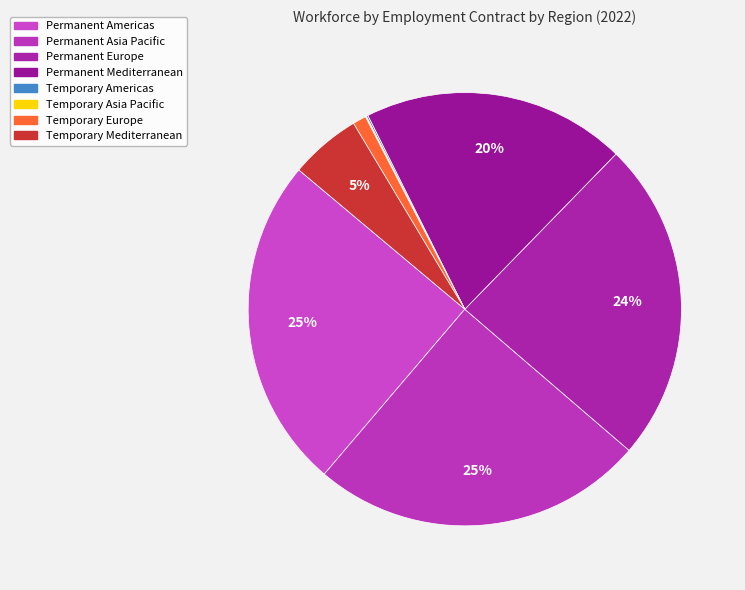

Is there a majority slice in this chart?

No